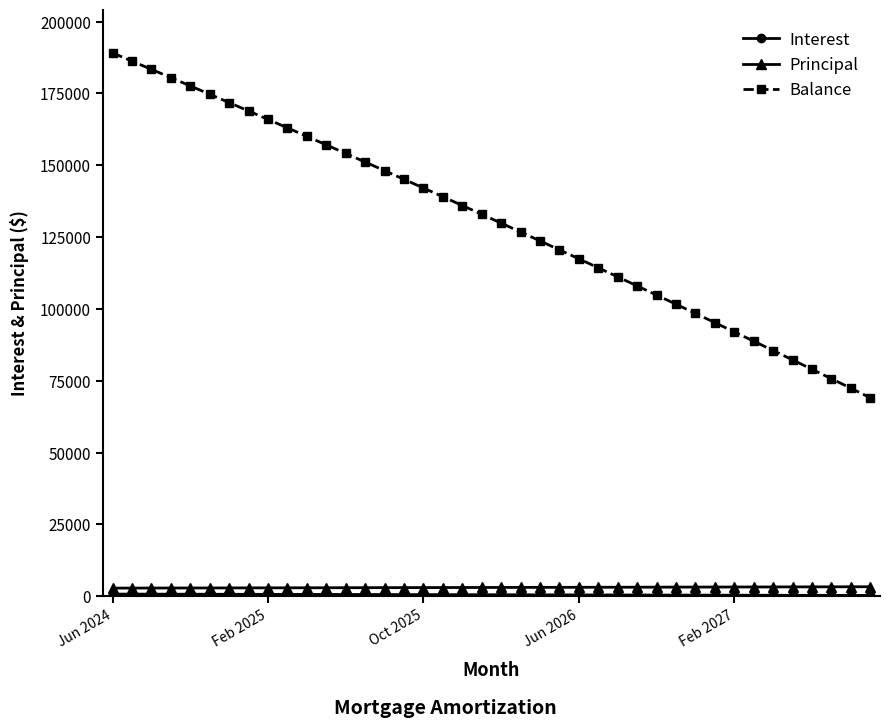

What is the lowest value of the Balance series?

69088.0